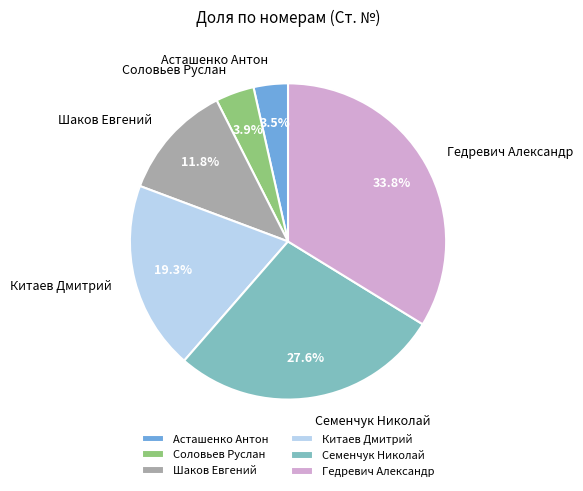

The Соловьев Руслан slice represents 16% of the pie. True or false?

False